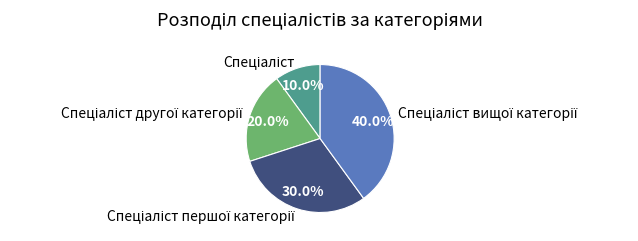

Is there a majority slice in this chart?

No